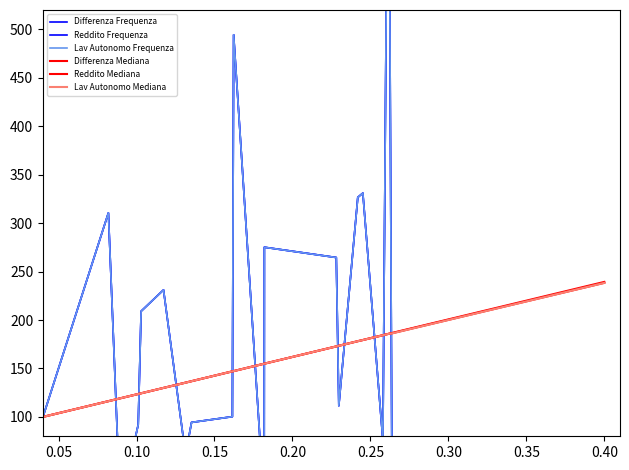

True or false: Differenza Frequenza has more than 2 points higher than both neighbors.

True